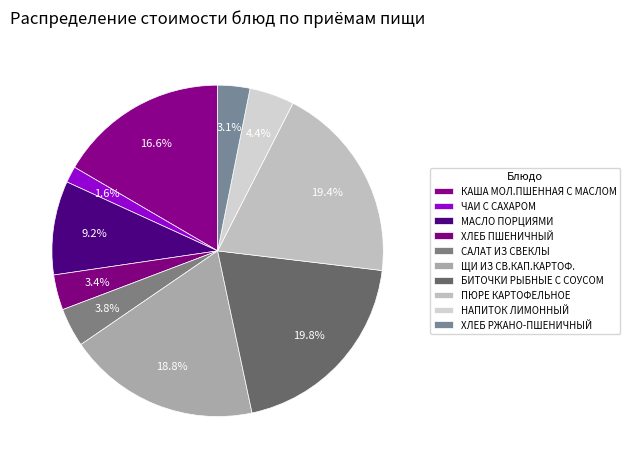

Which category has the biggest portion of the pie?

БИТОЧКИ РЫБНЫЕ С СОУСОМ